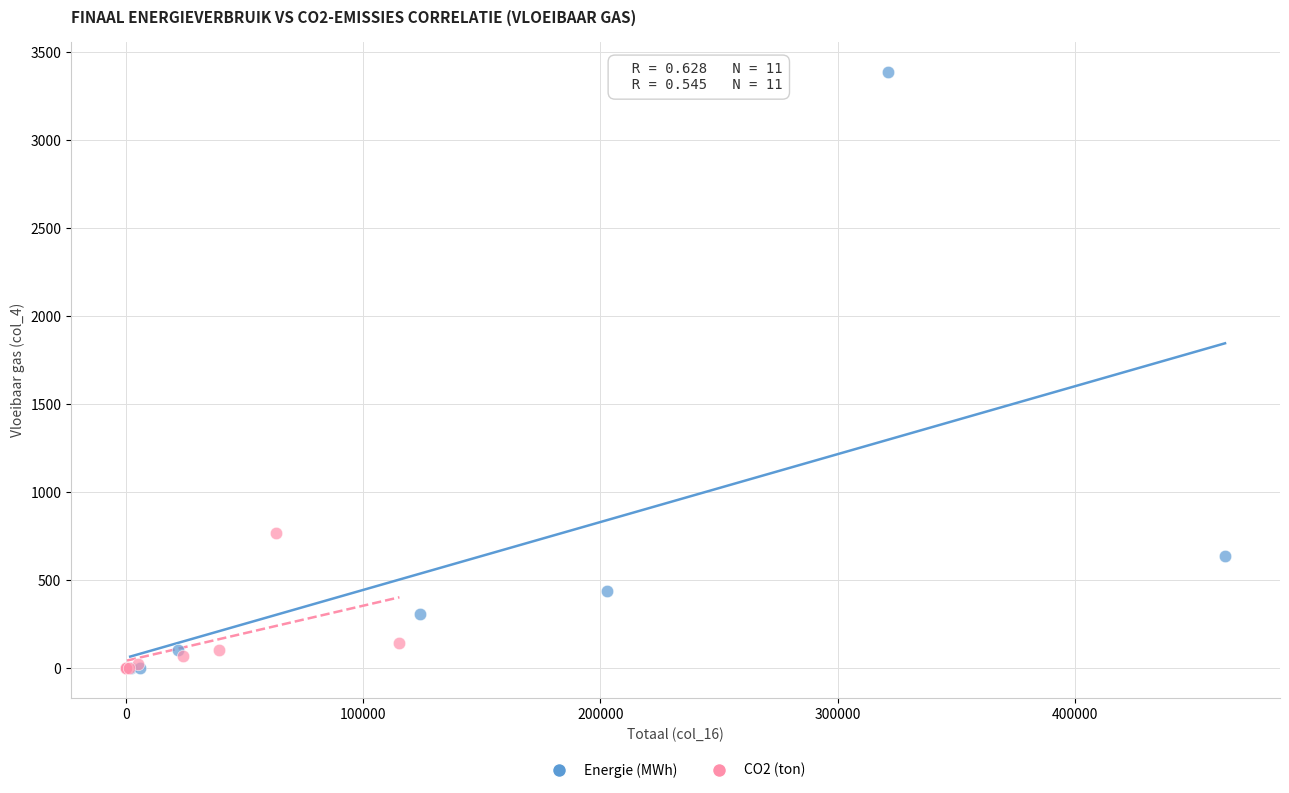

Which series reaches the maximum Y coordinate?

Energie (MWh)